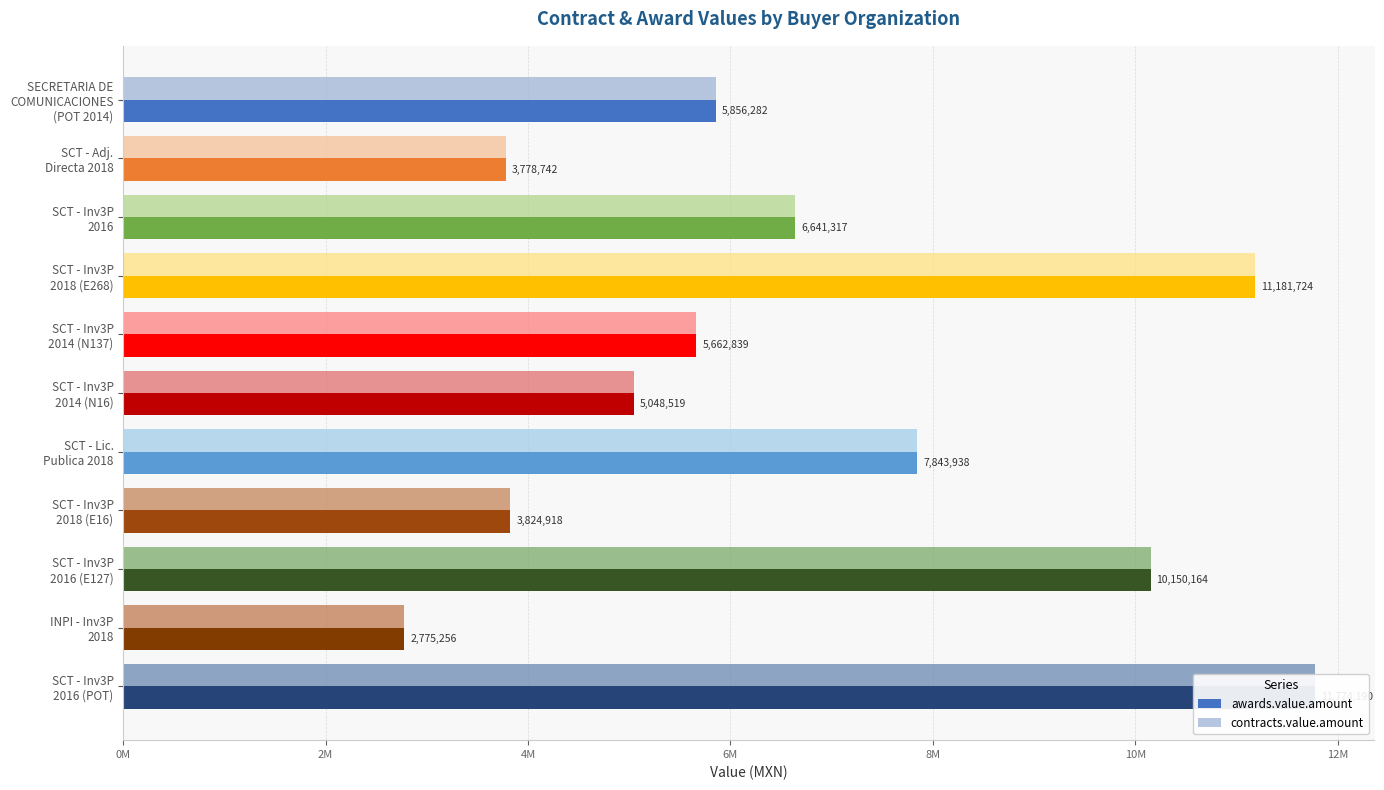

Reading left to right, extract all data points from this chart.

awards.value.amount: 5856282.0	3778742.2	6641316.5	11181723.7	5662839.2	5048519.0	7843937.8	3824917.9	10150163.8	2775255.9	11774190.0
contracts.value.amount: 5856282.0	3778742.2	6641316.5	11181723.7	5662839.2	5048519.0	7843937.8	3824917.9	10150163.8	2775255.9	11774190.0